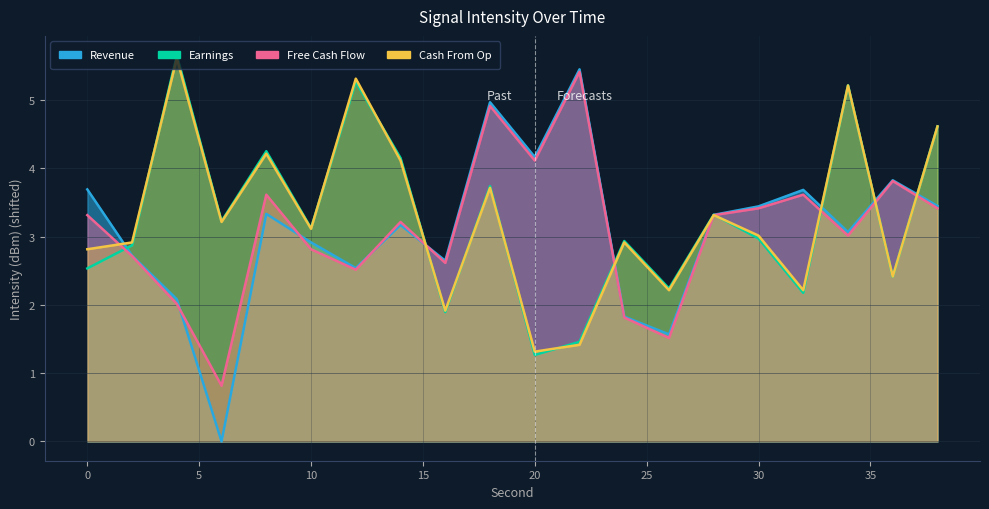

What is the approximate value of Cash From Op at 30?

3.0